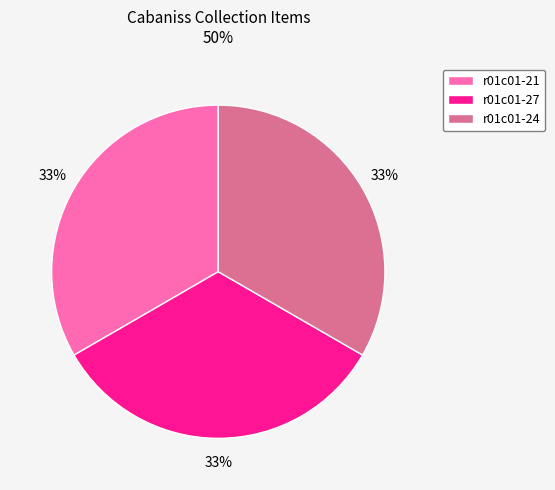

Does r01c01-24 account for over 50% of the chart?

No